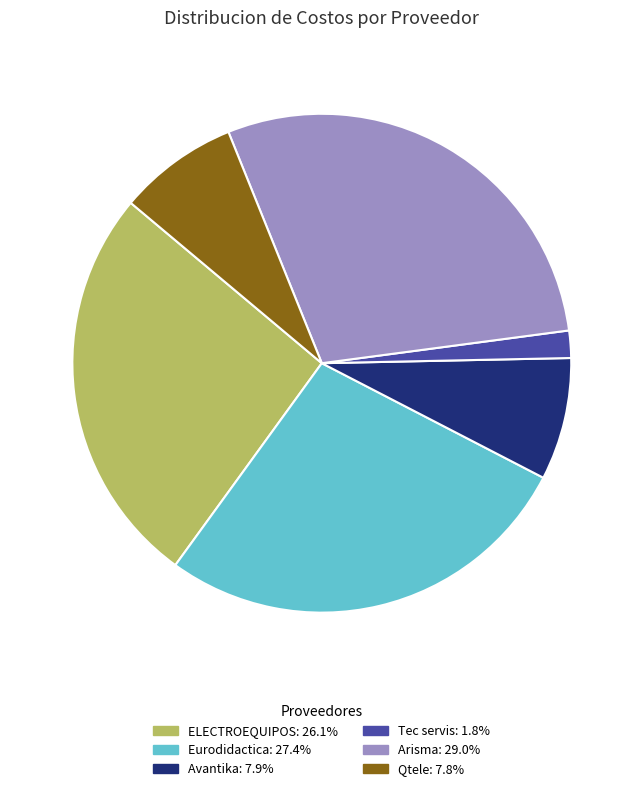

Does any single category account for the majority?

No